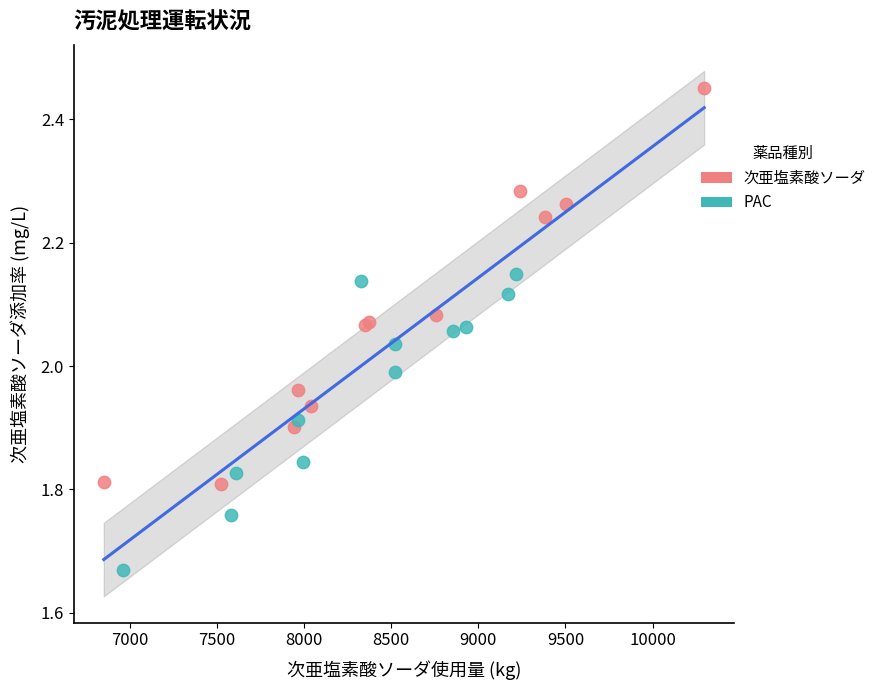

Which series contains the lowest Y value?

PAC